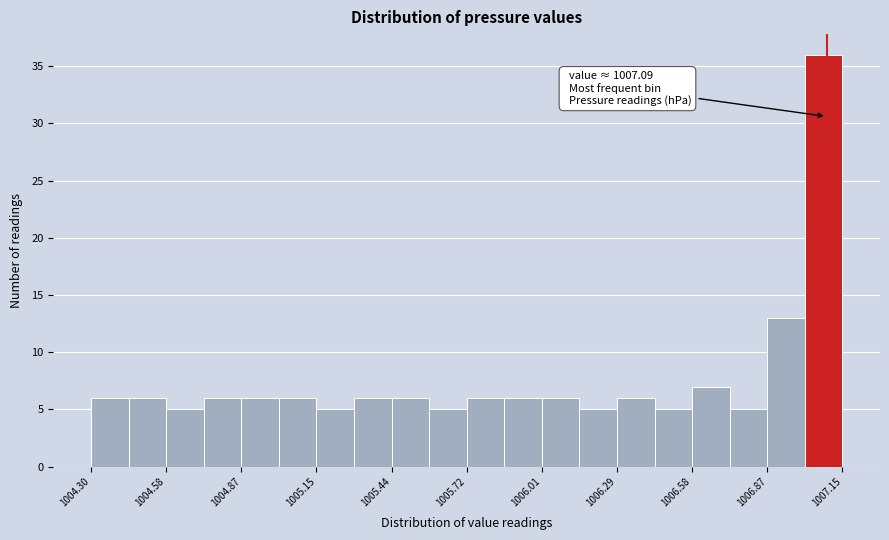

Around what value on the x-axis is the tallest bar? Give the approximate position of its centre, as read against the axis.

1007.10